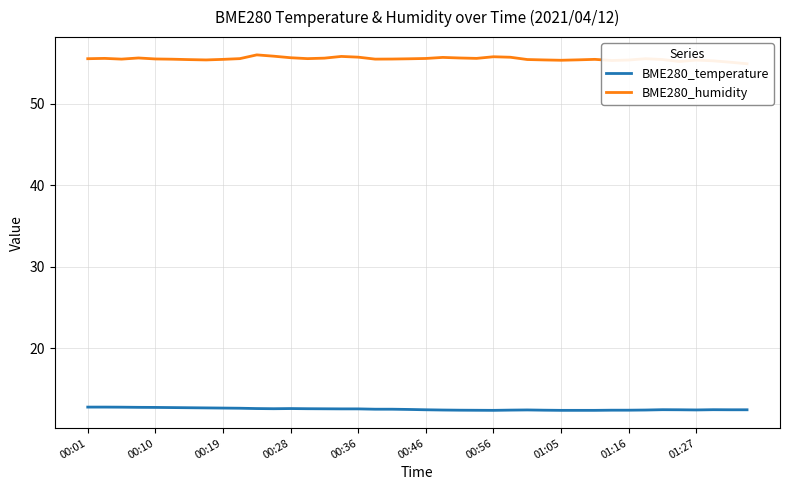

What is the difference between the maximum and minimum values in the BME280_humidity series?

1.1